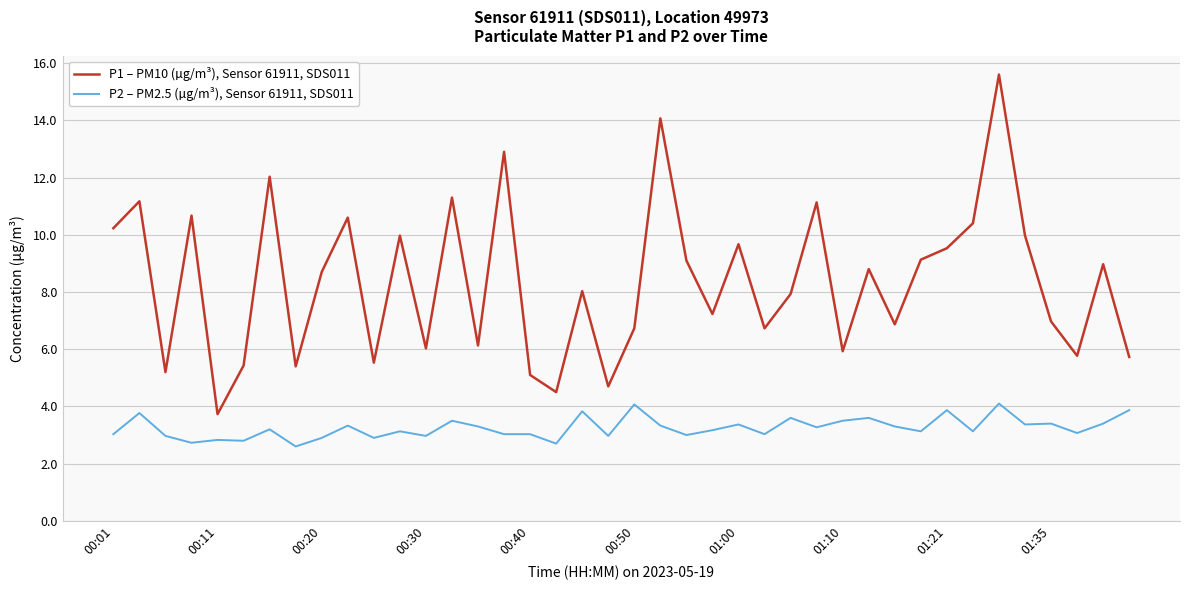

What is the minimum value shown in the chart?

2.6